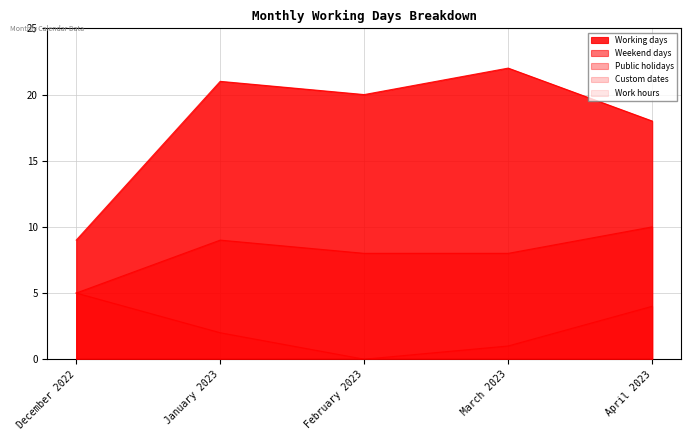

How many interior local peaks does the Working days series have?

2